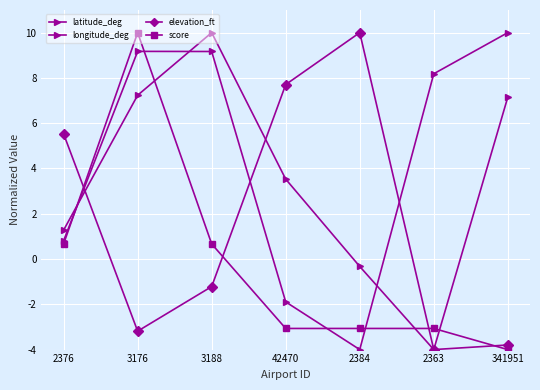

At which category does the chart reach its peak across all series?

341951